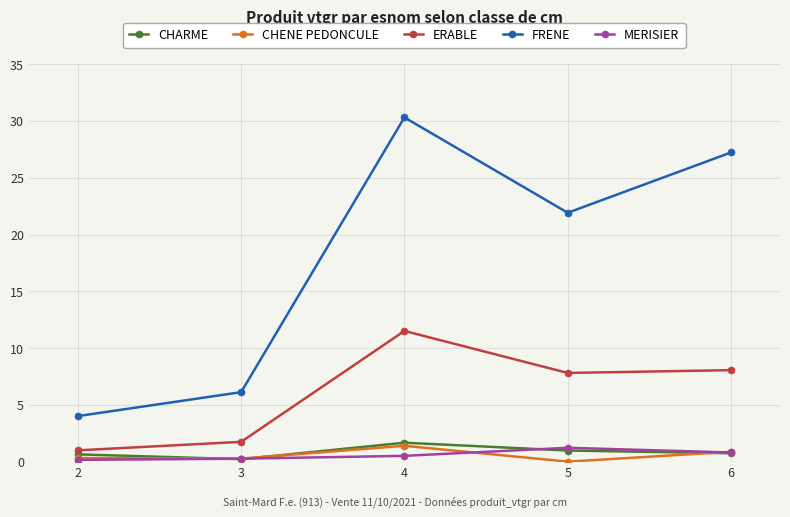

In ERABLE, how many points are higher than both neighbors (excluding endpoints)?

1